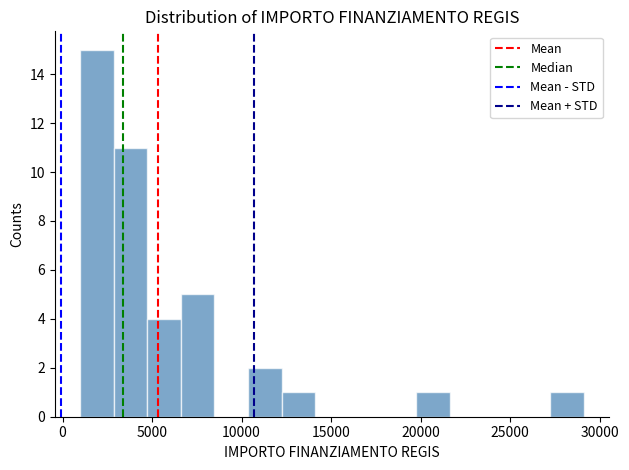

Read against the x-axis, roughly where is the centre of the tallest bar?

2000